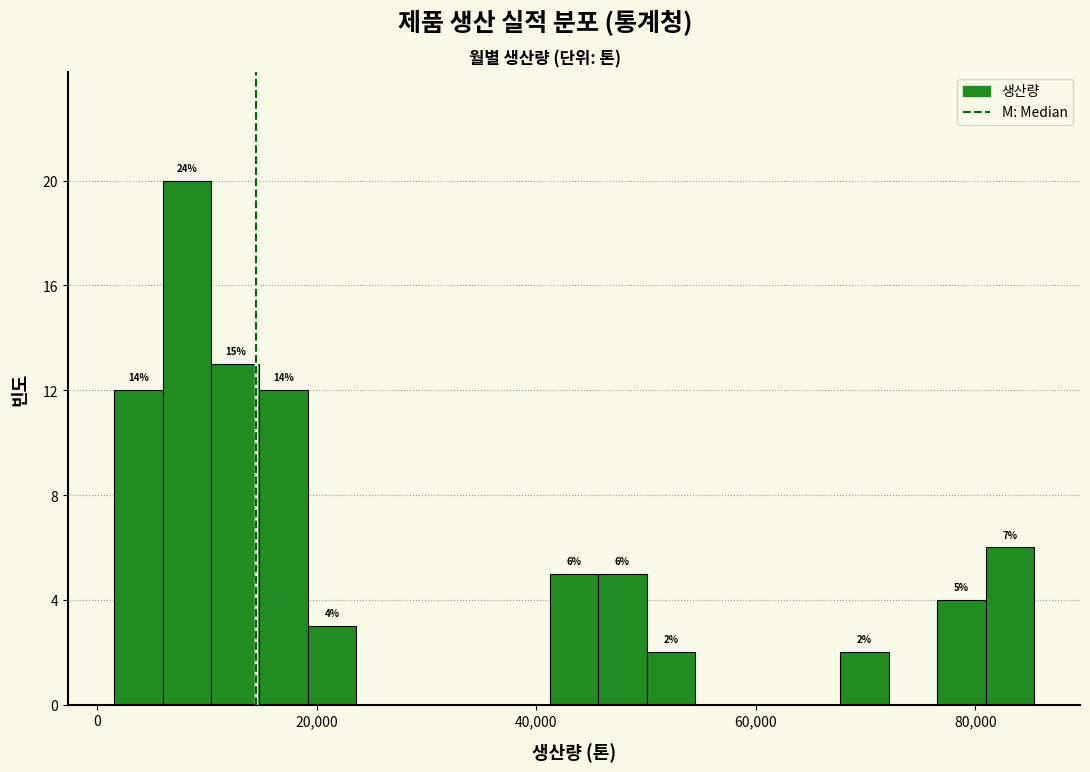

Read against the x-axis, roughly where is the centre of the tallest bar?

8000